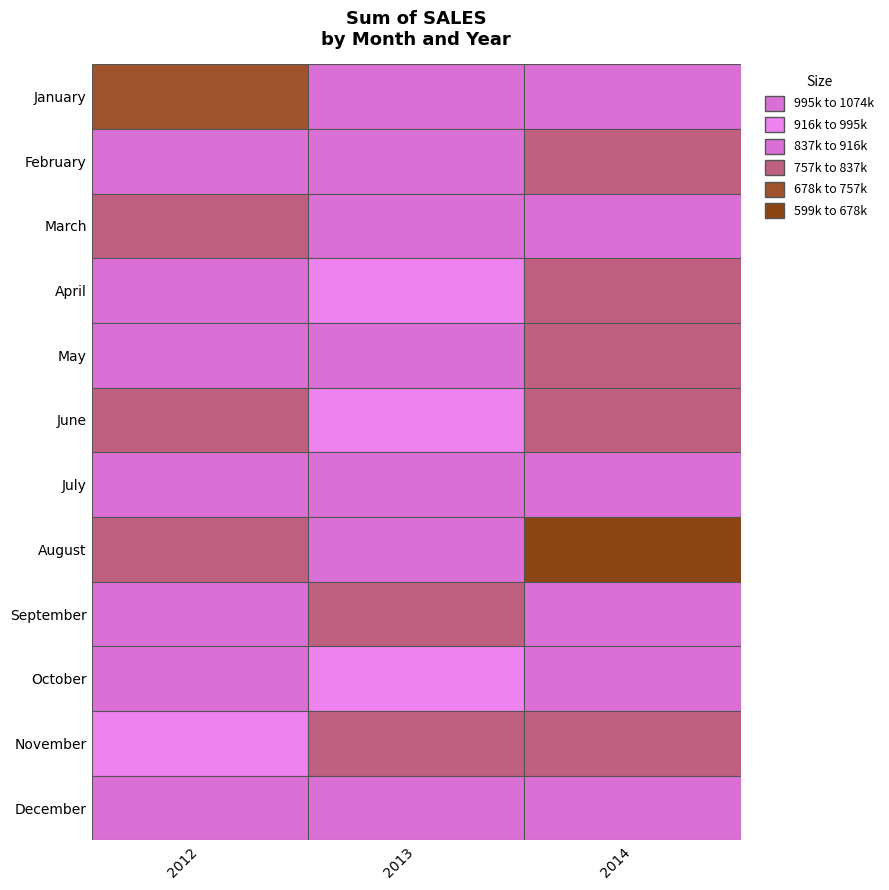

What is the minimum value for April?

836559